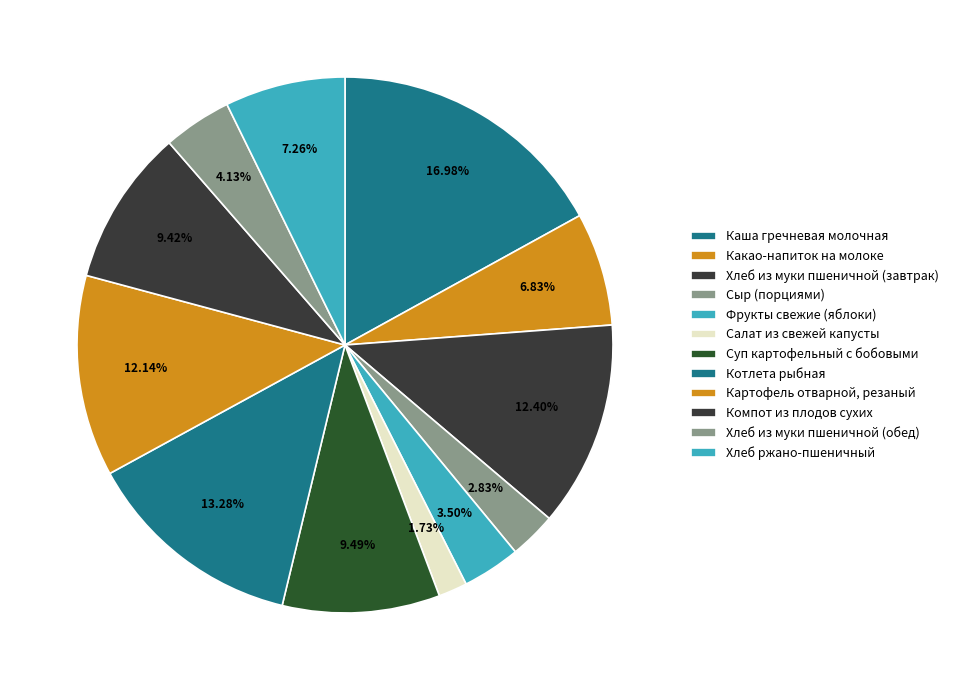

To the nearest percent, what is the average slice percentage?

8%